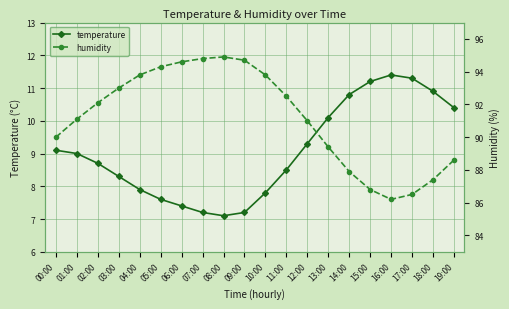

What is the label of the 2nd point from the left?

01:00